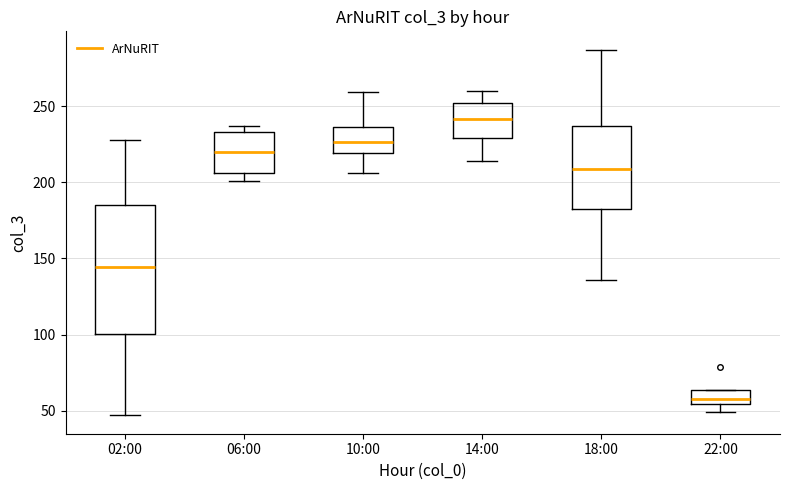

Reading left to right, read every box against the y-axis: the position of its median line, the range the box covers, and the ends of its whiskers. The values are not printed on the chart, so give them approximately, as read against the axis.

02:00: median 145, box 100 to 185, whiskers 45 to 230
06:00: median 220, box 205 to 235, whiskers 200 to 235 (just above the box's upper edge)
10:00: median 225, box 220 to 235, whiskers 205 to 260
14:00: median 240, box 230 to 250, whiskers 215 to 260
18:00: median 210, box 185 to 235, whiskers 135 to 285
22:00: median 60, box 55 to 65, whiskers 50 to 65